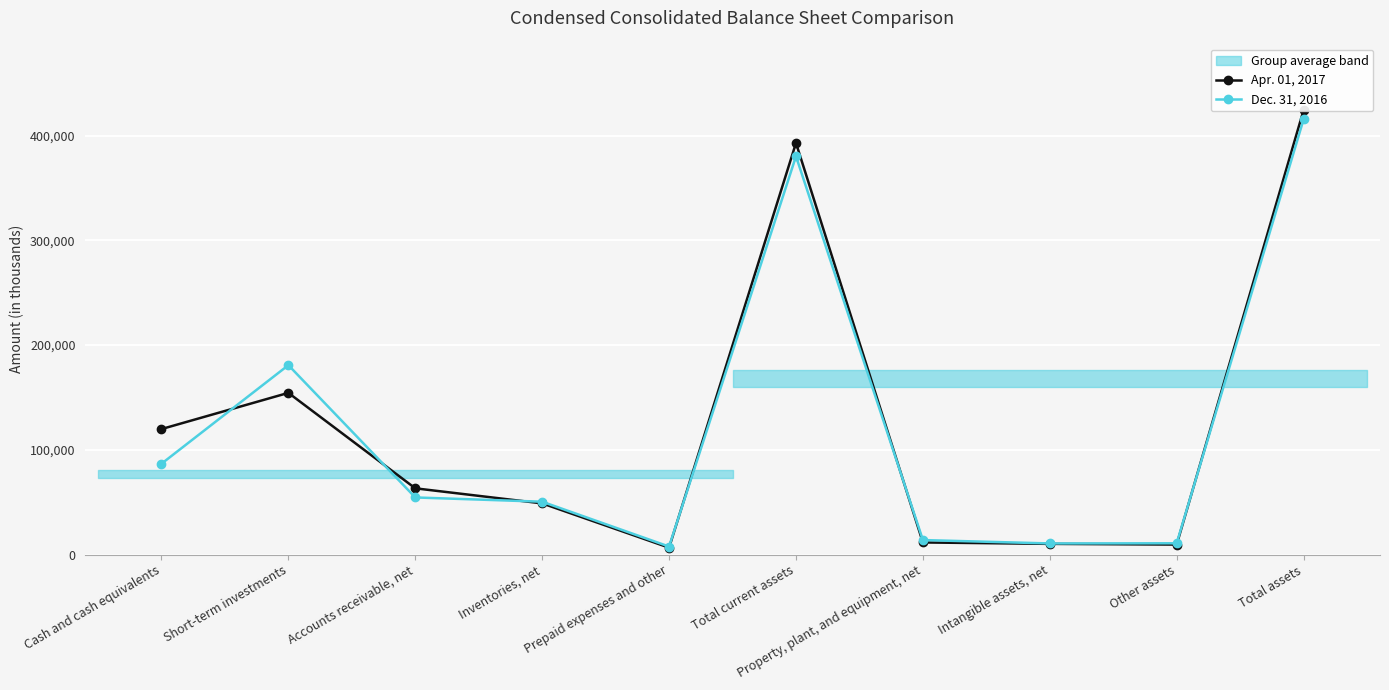

Which series has the largest range (max minus min)?

Apr. 01, 2017